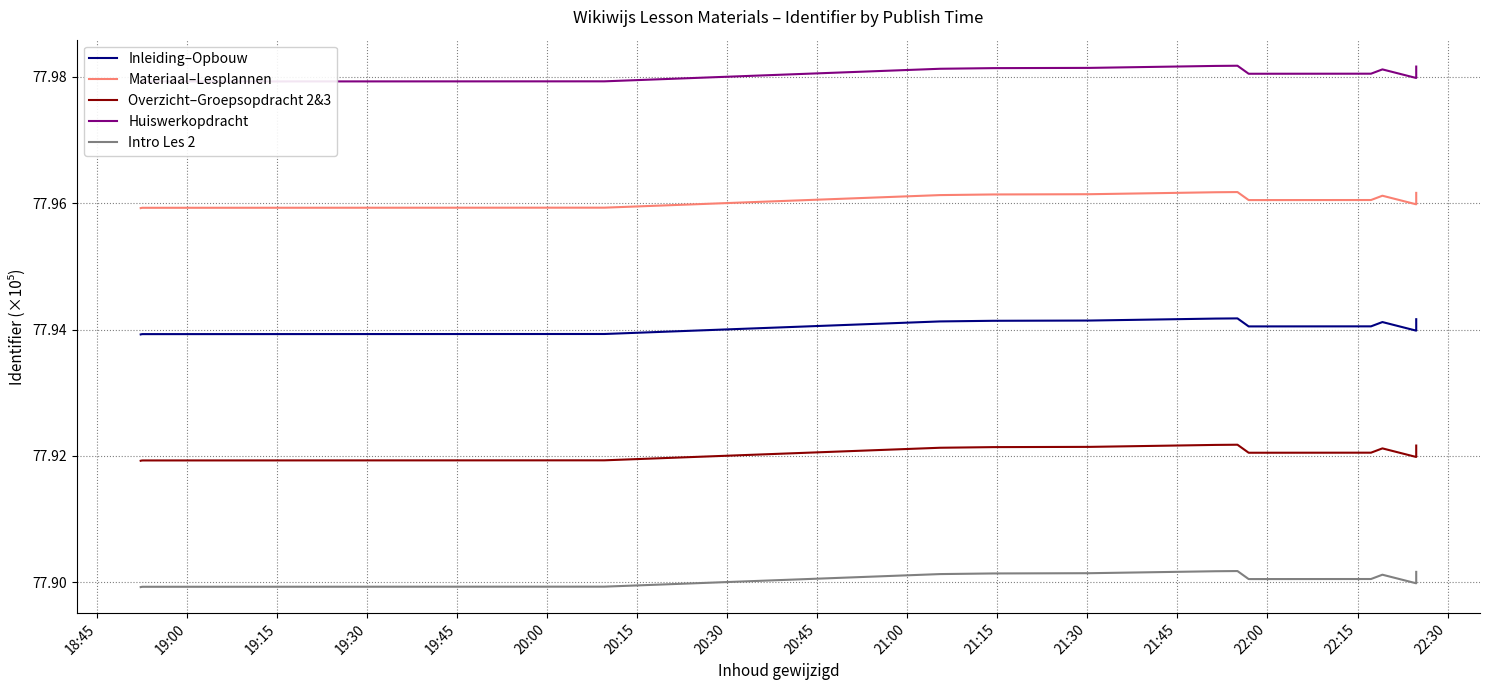

True or false: Huiswerkopdracht and Overzicht–Groepsopdracht 2&3 cross at least once.

False